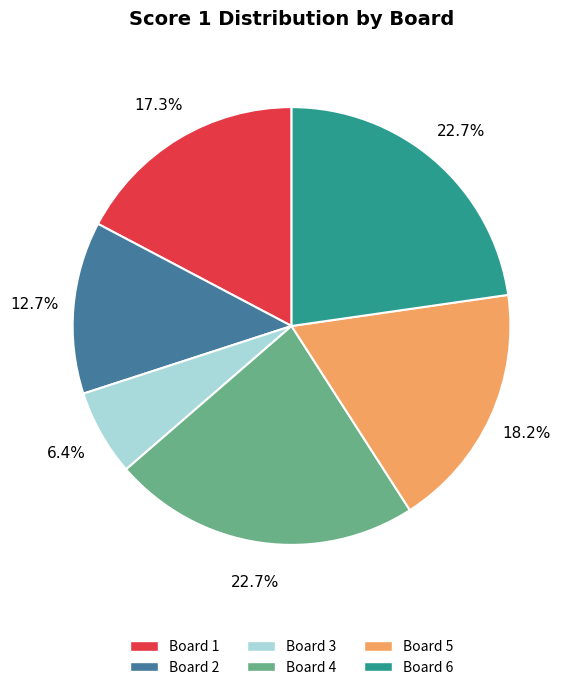

Combined, do Board 6 and Board 2 account for over 50%?

No